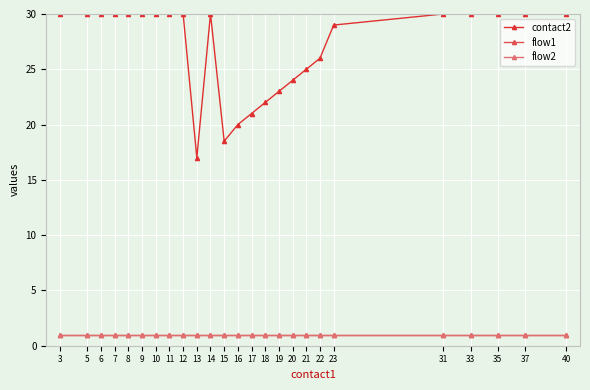

Does the chart have visible grid lines?

Yes